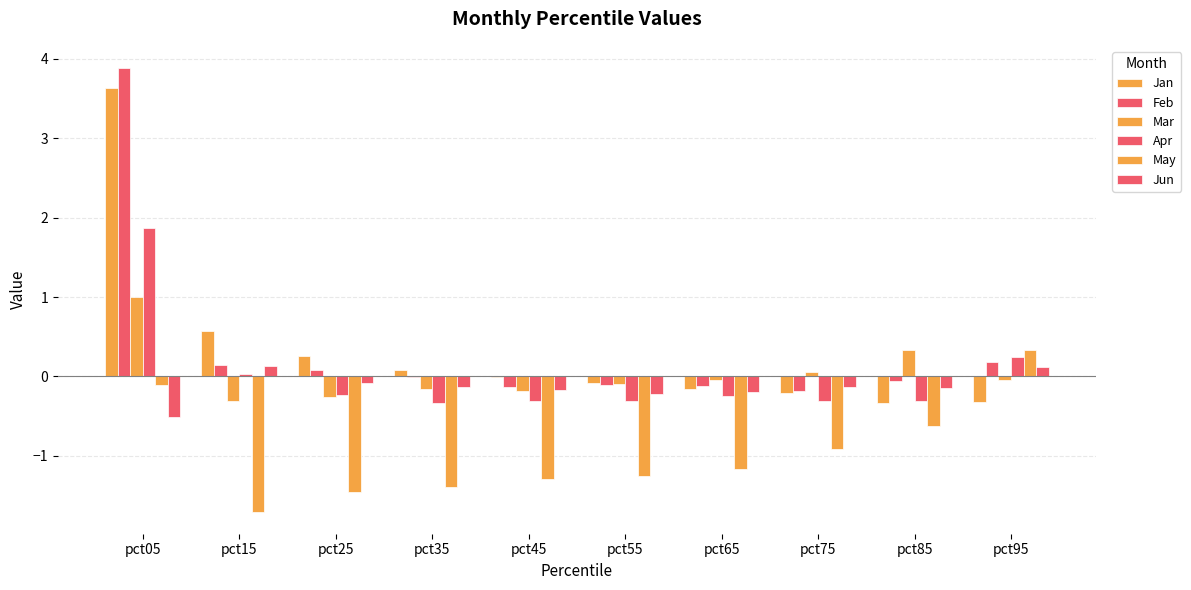

At which label is Jan closest to 1?

pct15